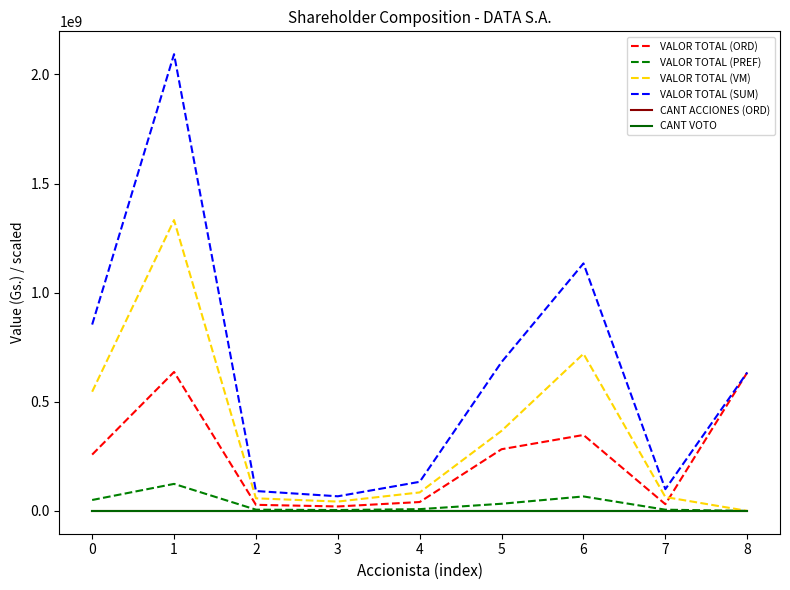

How many interior local peaks does the CANT ACCIONES (ORD) series have?

2